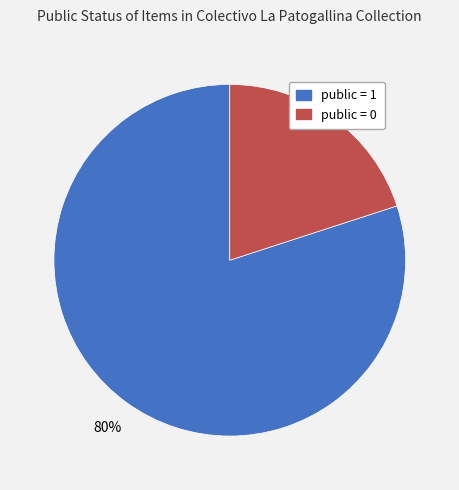

Combined, do public = 1 and public = 0 account for over 50%?

Yes